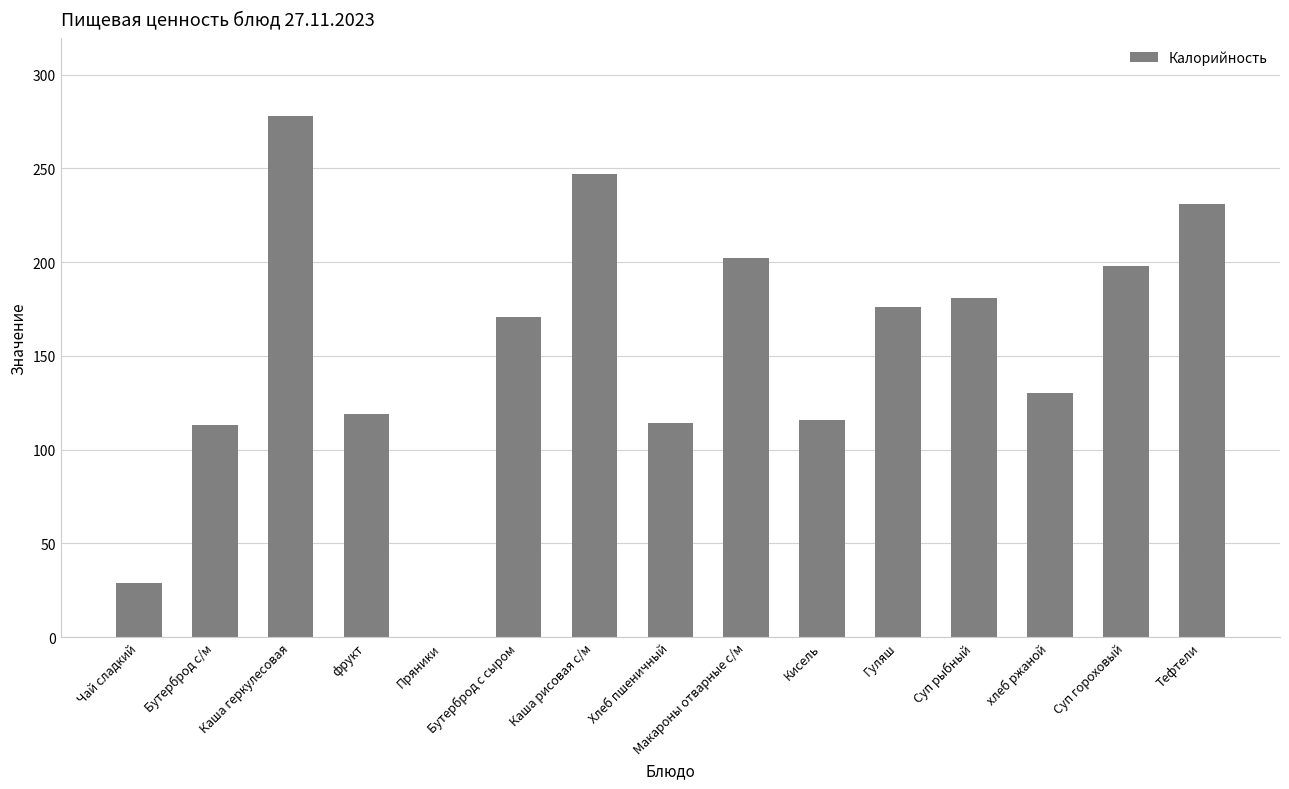

What is the change in value from хлеб ржаной to Суп гороховый?

+68